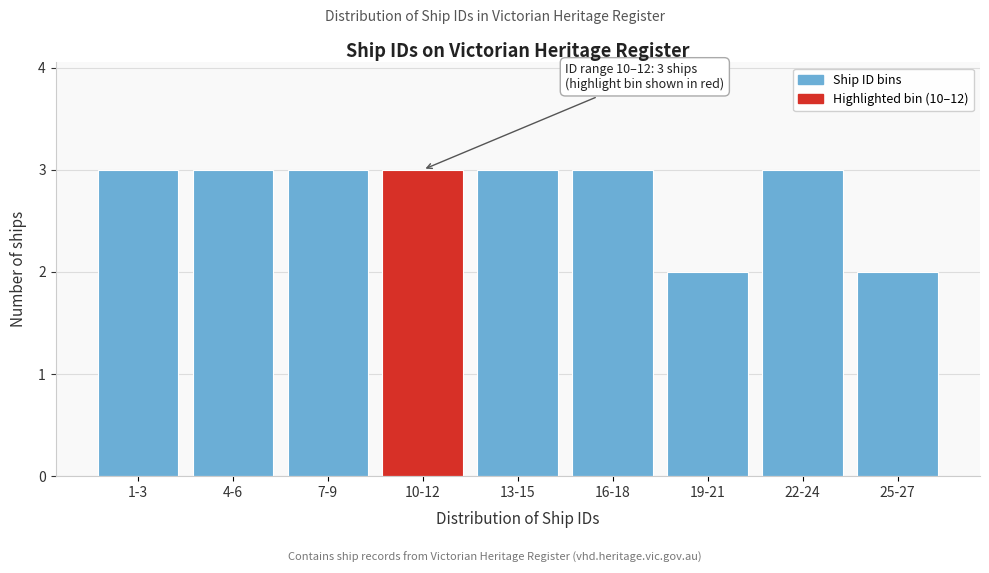

Reading right to left, extract all data points from this chart.

25-27=2	22-24=3	19-21=2	16-18=3	13-15=3	10-12=3	7-9=3	4-6=3	1-3=3